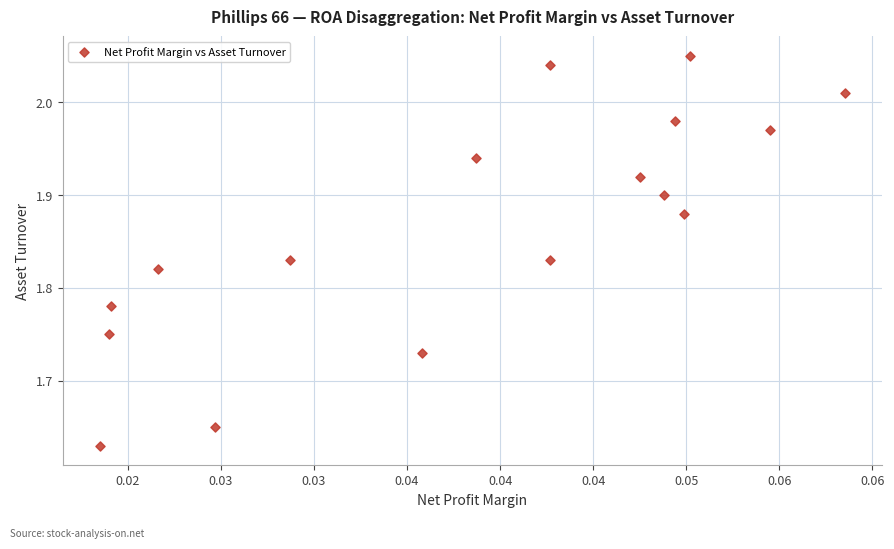

What is the range of Y values (max minus min)?

0.4